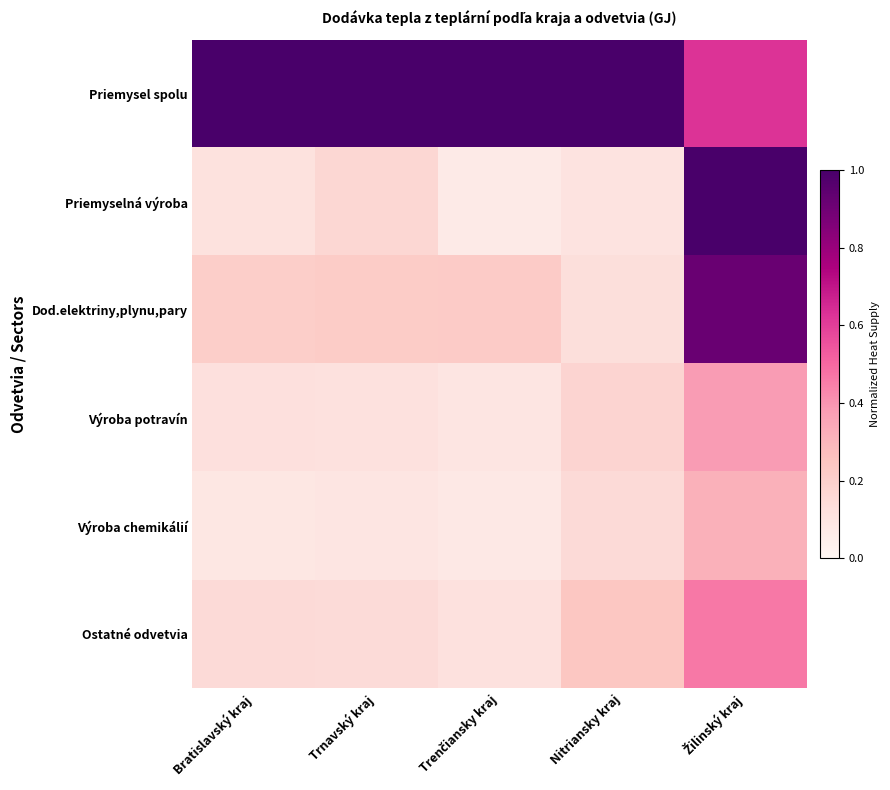

How many series are shown in this chart?

6